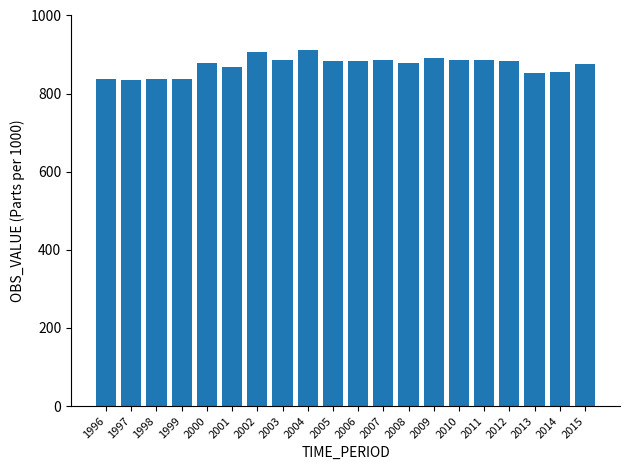

At which label does the data first exceed 884?

2002